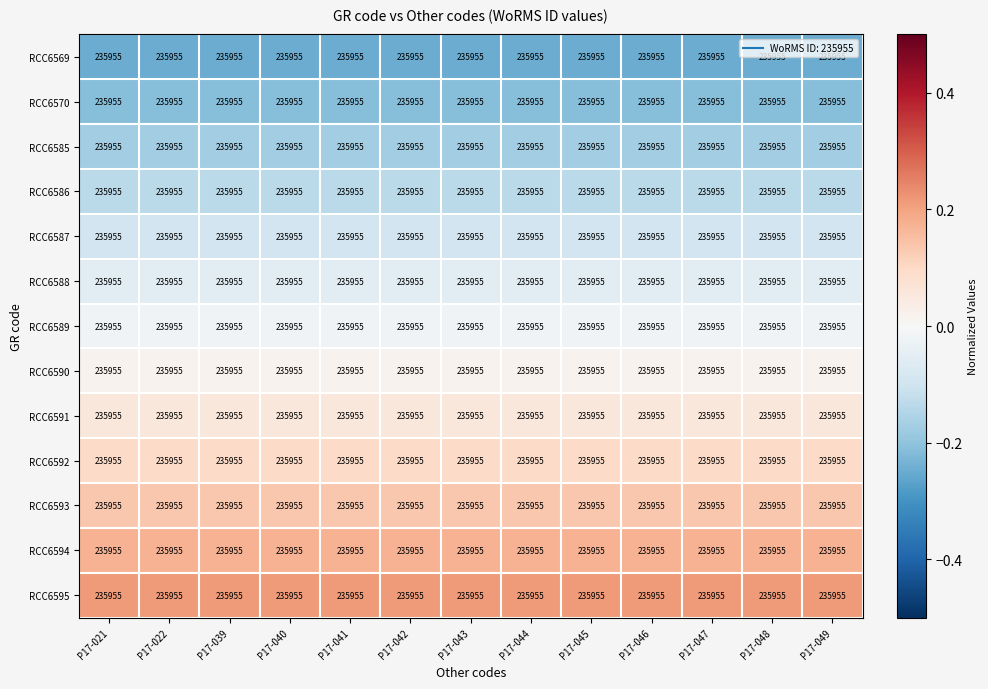

What is the difference between the highest and lowest values at P17-022?

0.5